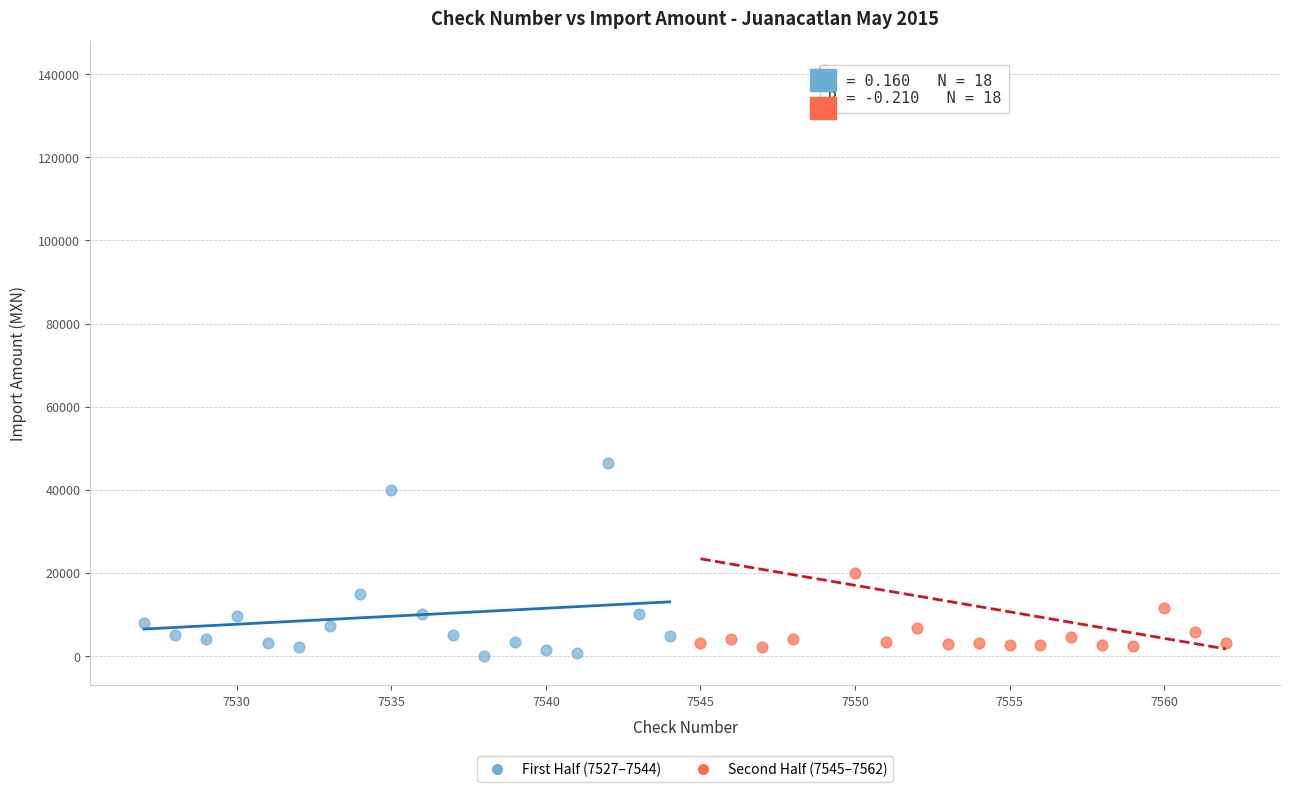

What are all the series names shown in the legend?

First Half (7527–7544), Second Half (7545–7562)